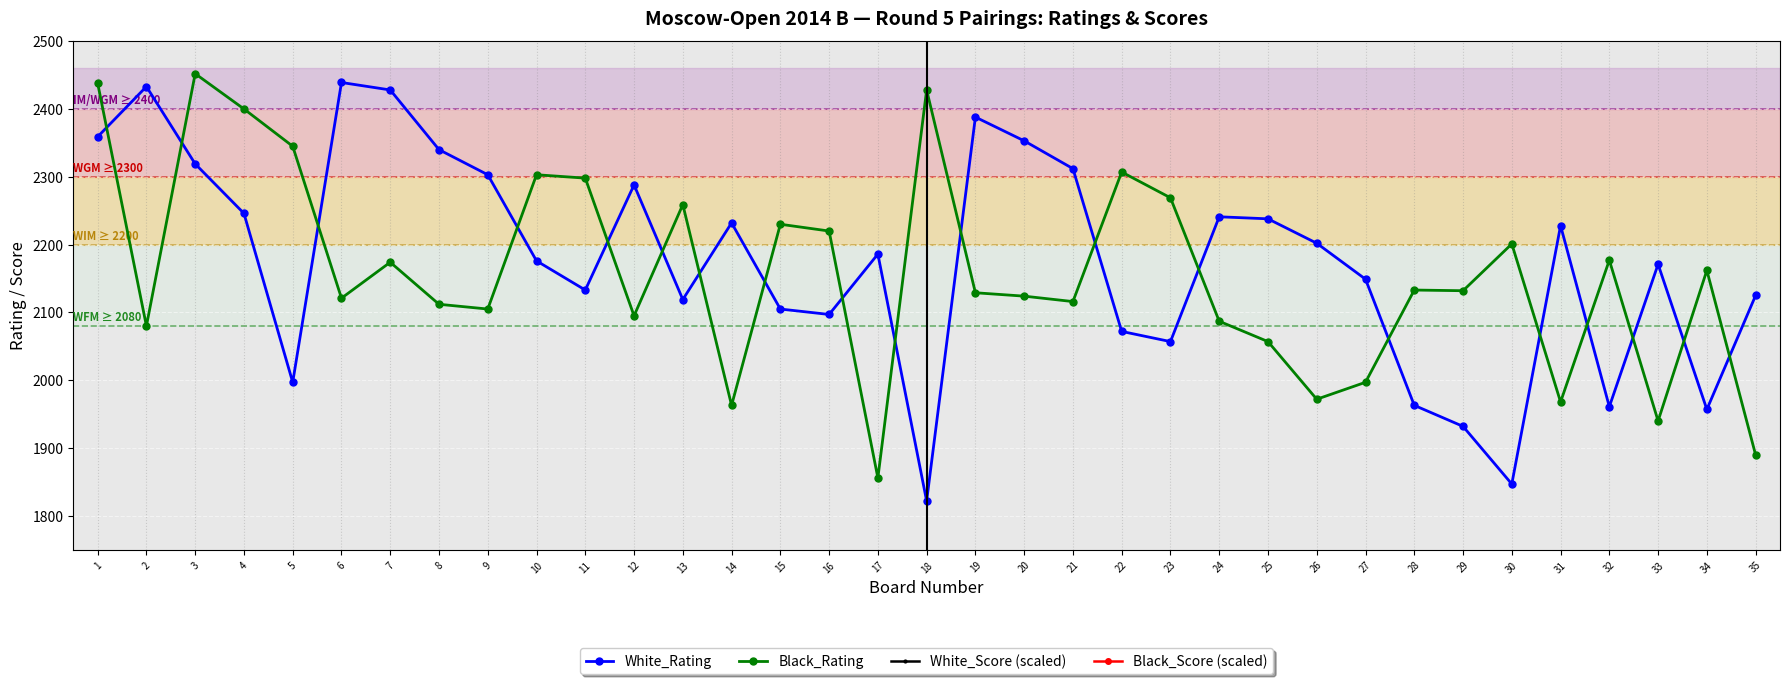

Count the number of data series in this chart.

4